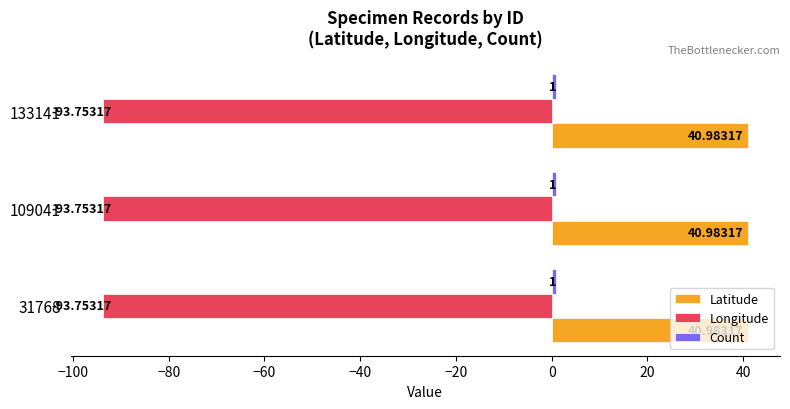

What is the spread (max minus min) of values at 31768?

134.7